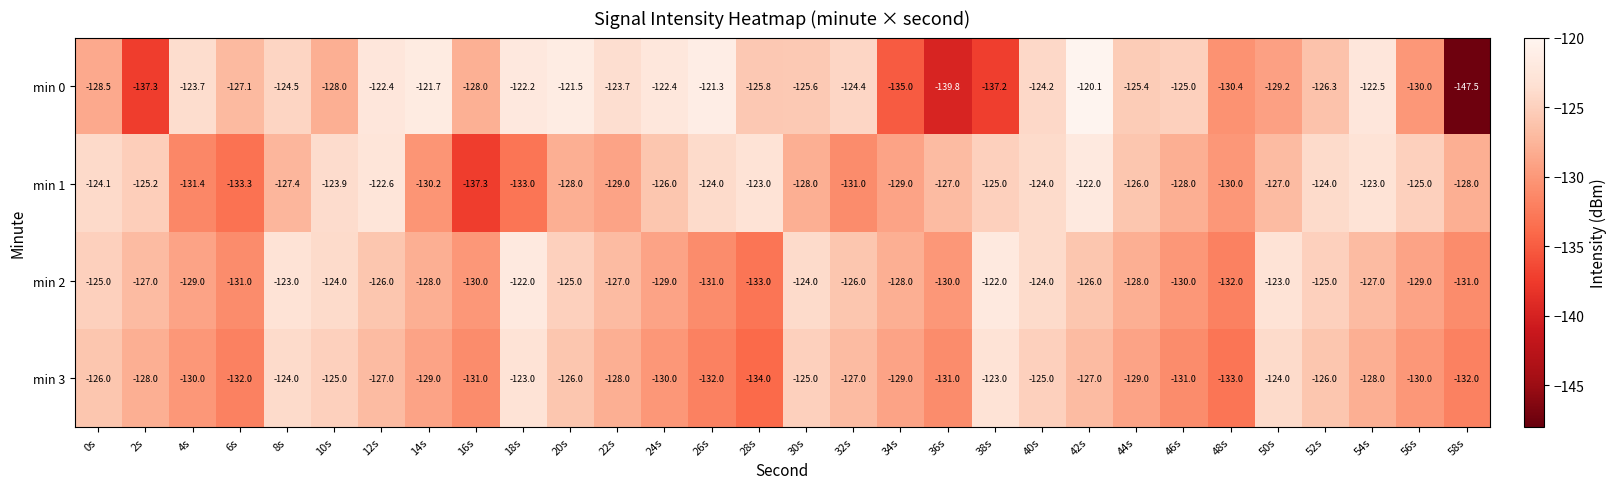

At 30s, list the series in order from largest to smallest.

min 2, min 3, min 0, min 1